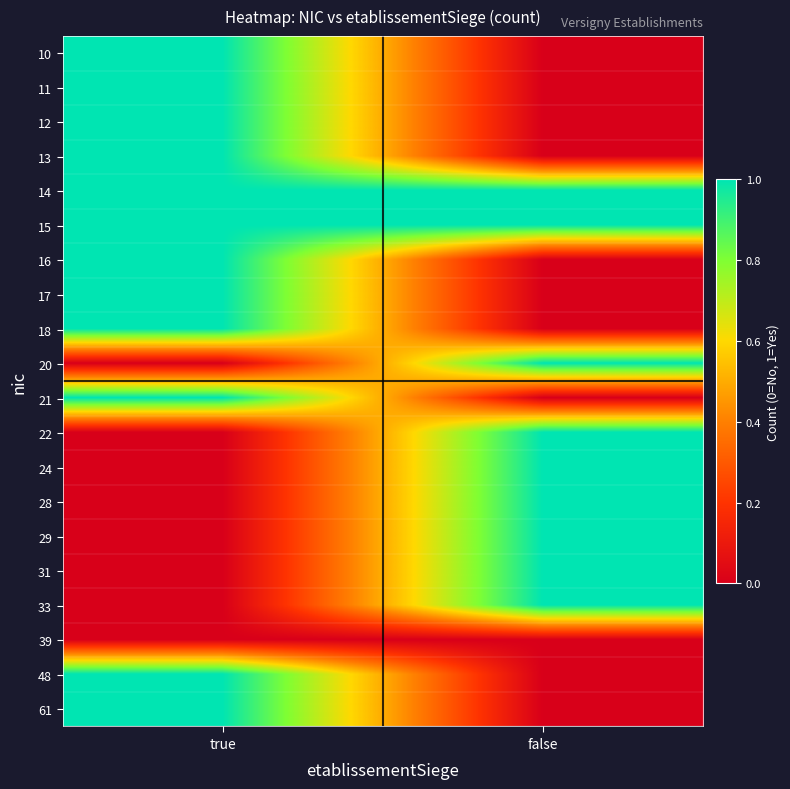

At which category is the sum across all series the highest?

true